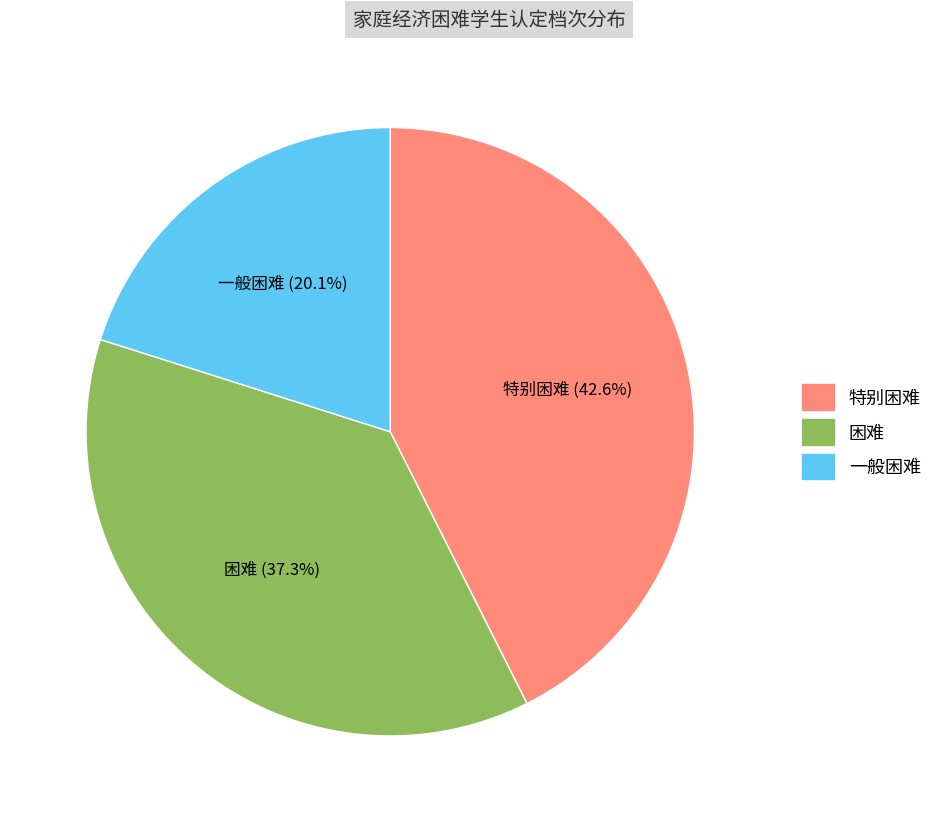

What portion of the pie excludes 困难?

62.7%